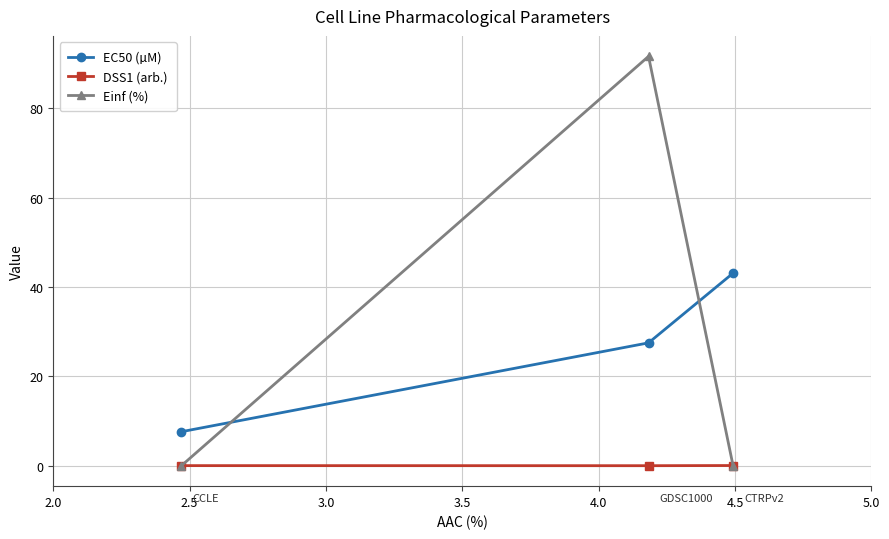

Rank the series by their maximum value, from lowest to highest.

DSS1 (arb.), EC50 (µM), Einf (%)